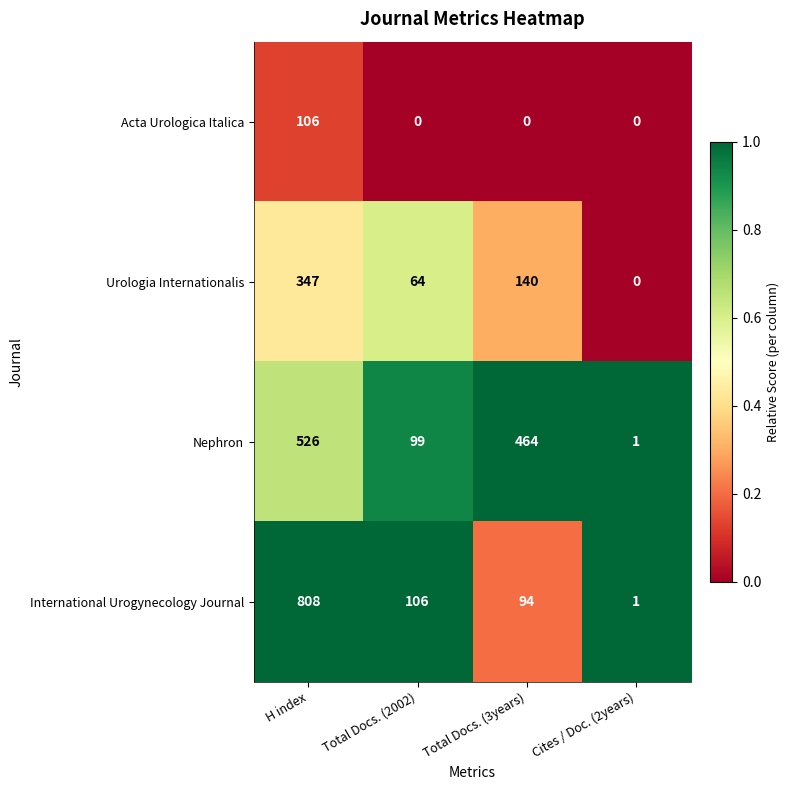

What is the sum of the Nephron values at Total Docs. (2002) and Cites / Doc. (2years)?

100